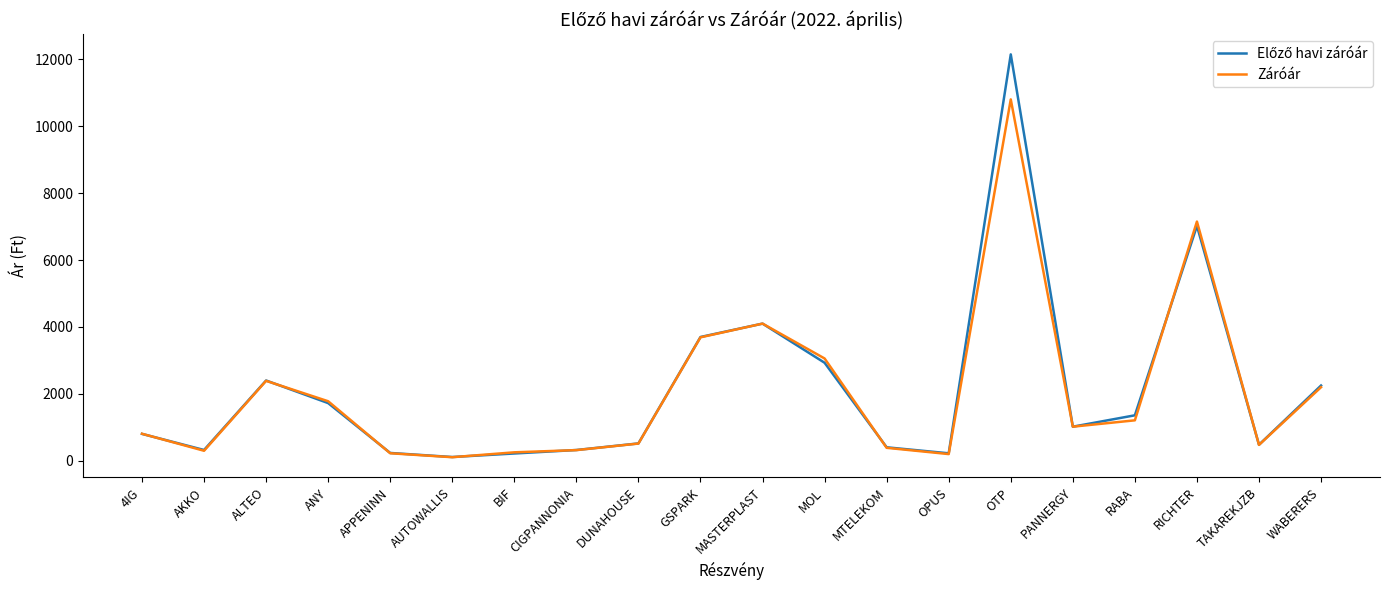

What is the average value of the Záróár series?

2049.9